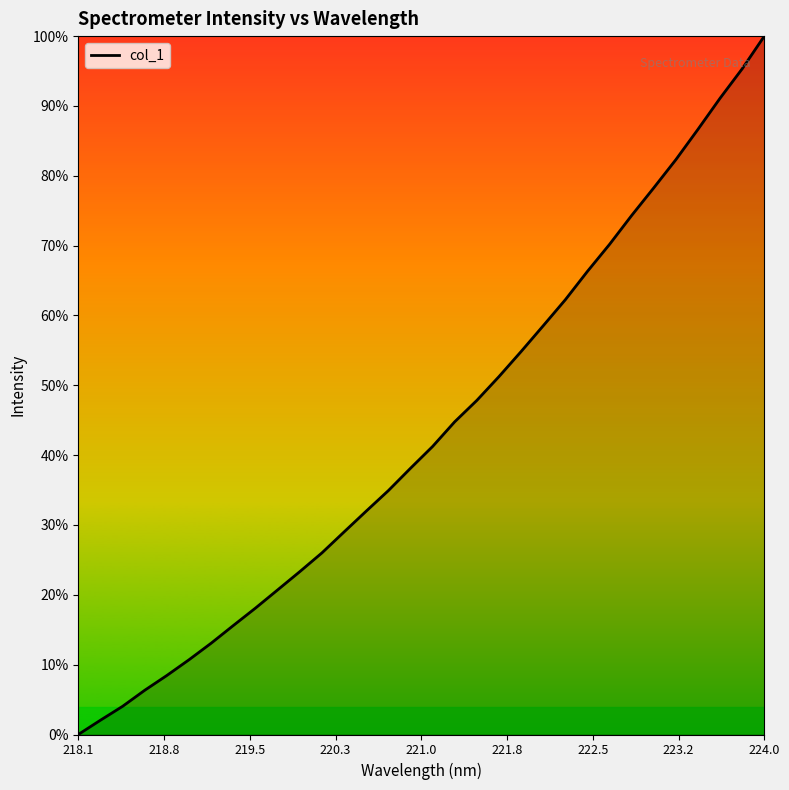

Does the chart have visible grid lines?

No